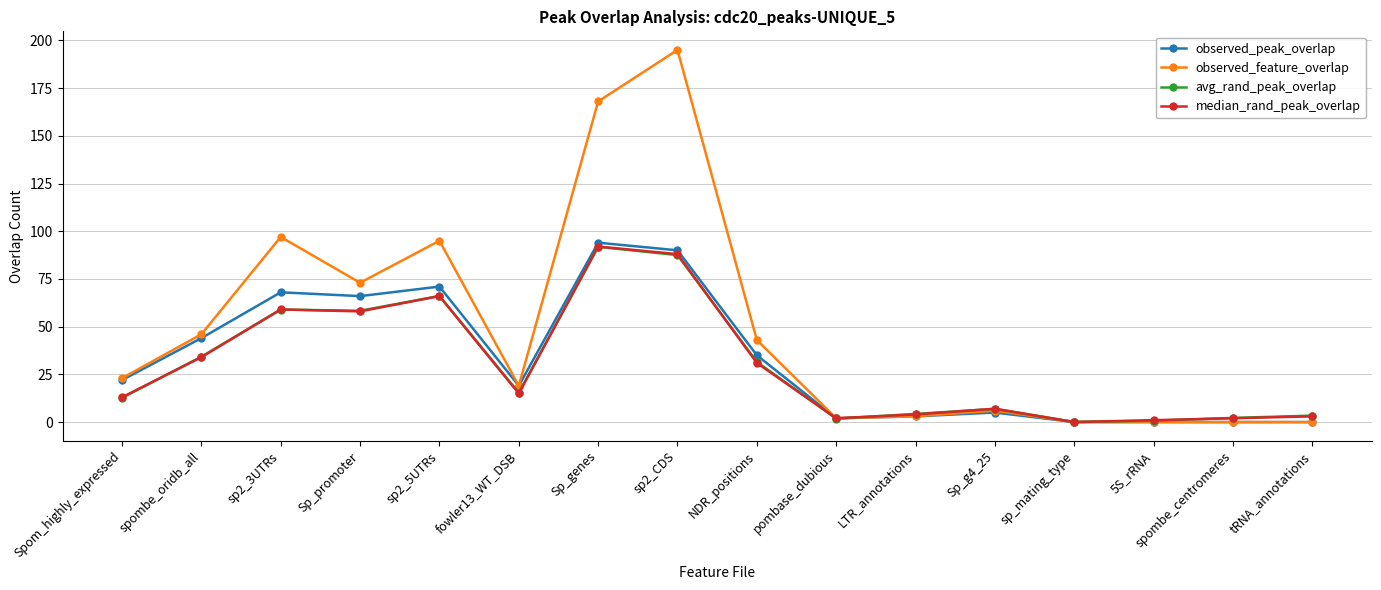

What is the average value of the observed_peak_overlap series?

32.4